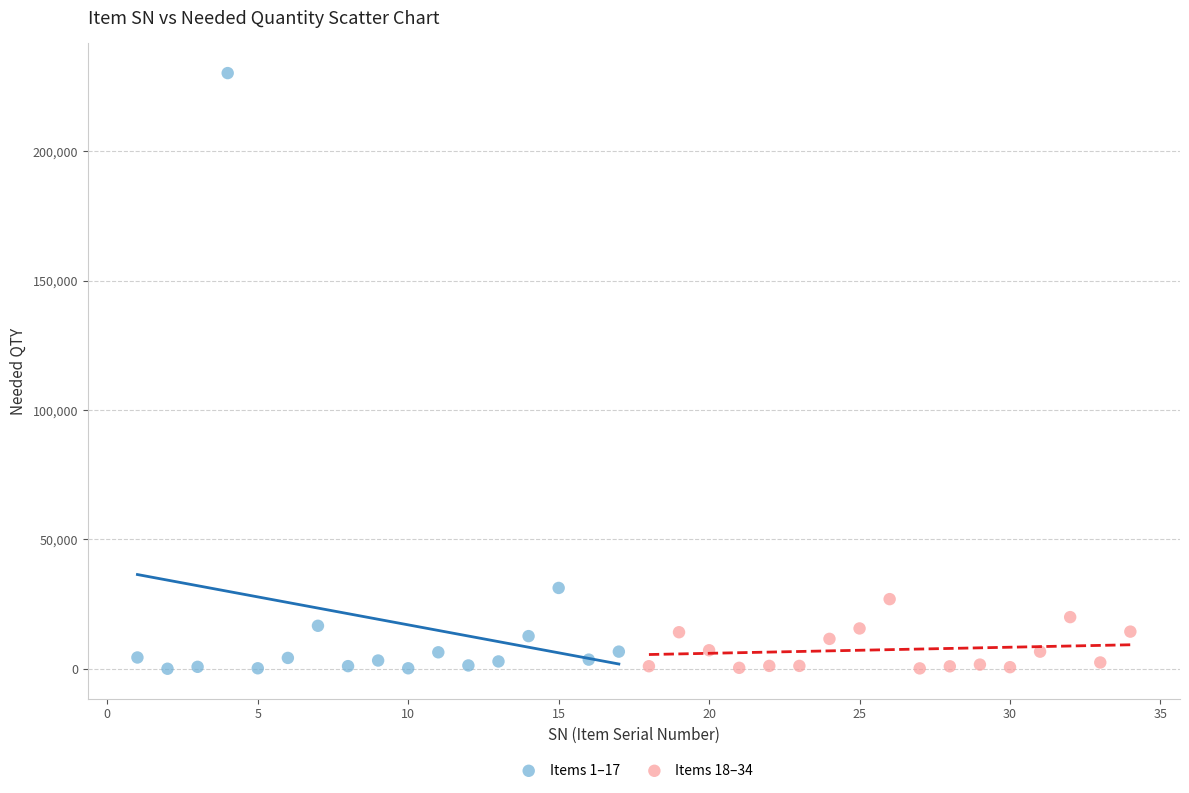

Which series contains the highest Y value?

Items 1–17